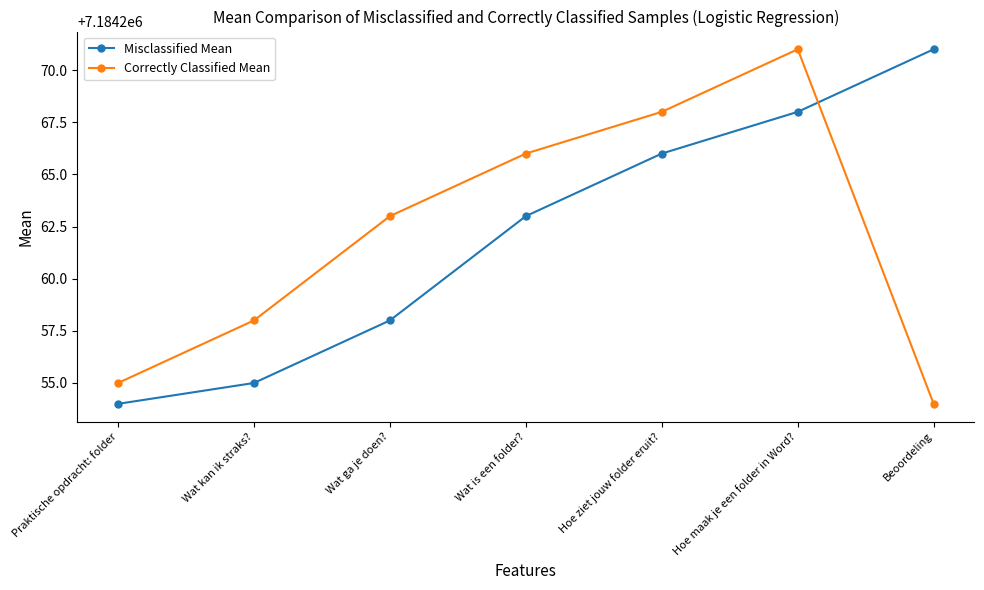

Where do Correctly Classified Mean and Misclassified Mean first cross each other?

Hoe maak je een folder in Word? and Beoordeling